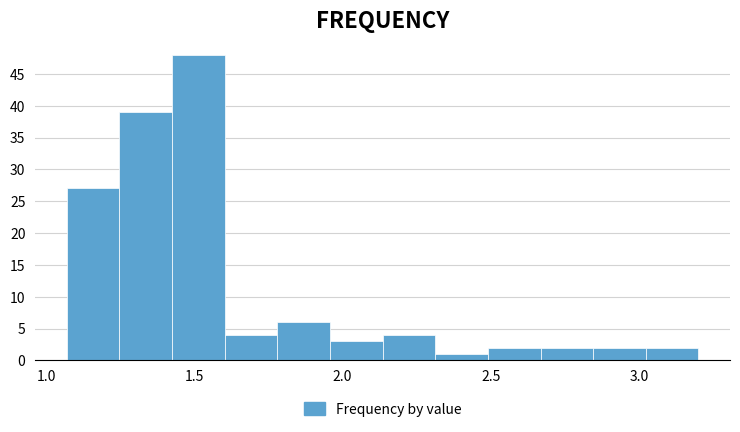

Read against the x-axis, roughly where is the centre of the tallest bar?

1.50